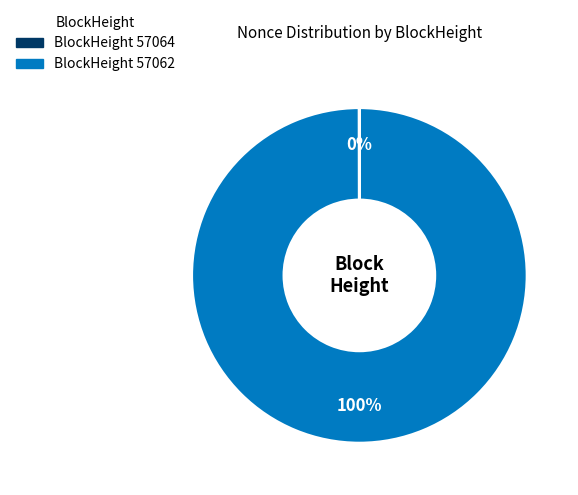

Is there a majority slice in this chart?

Yes